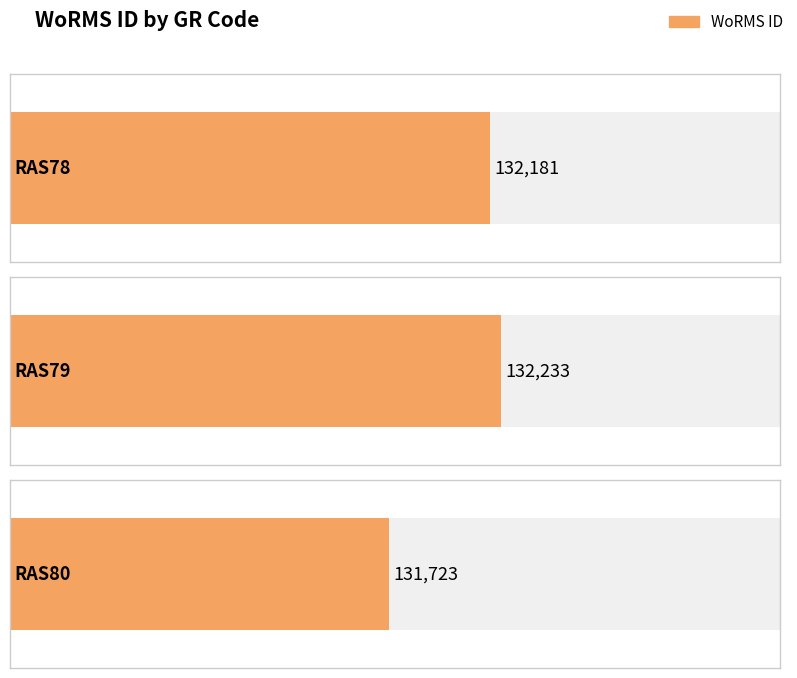

Which has a higher value, RAS79 or RAS80?

RAS79